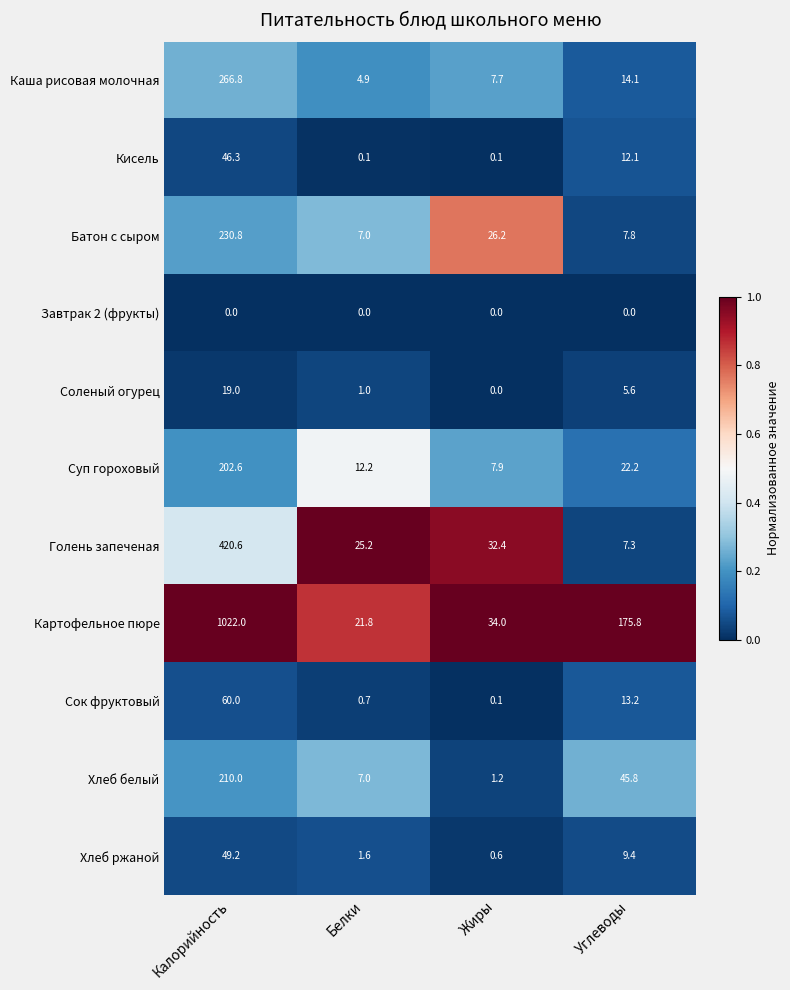

Is it true that Суп гороховый equals 202.6 at Калорийность?

True